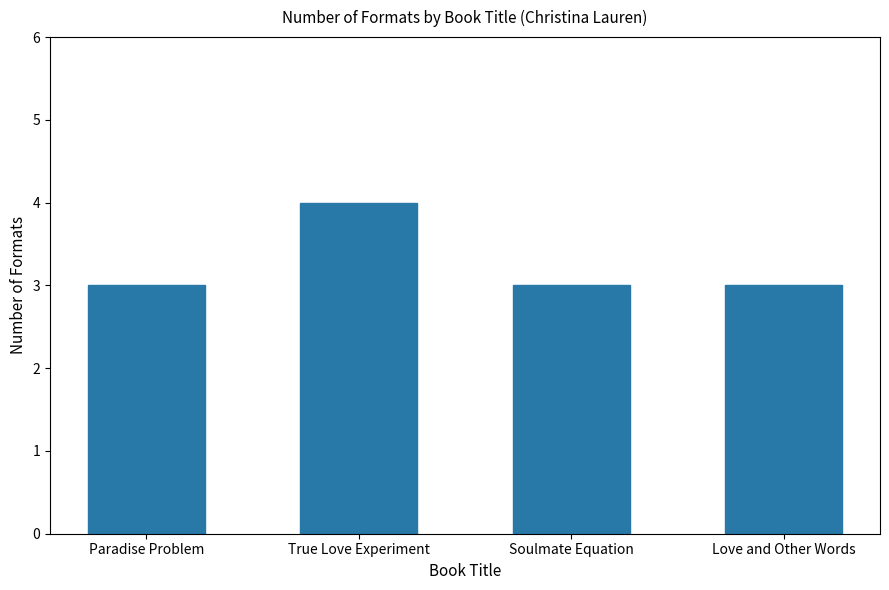

Reading left to right, transcribe all the data shown in this chart.

3	4	3	3